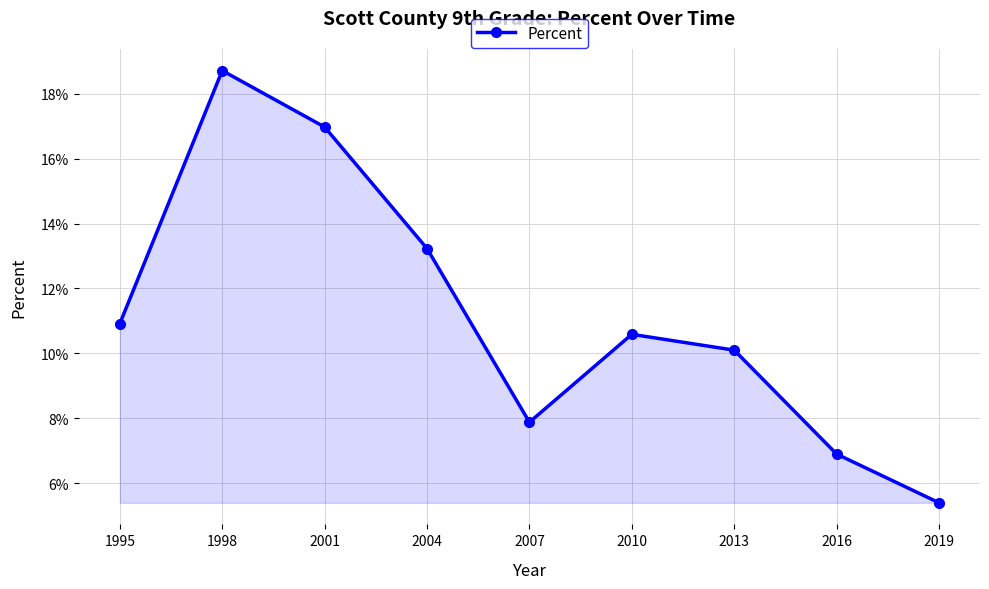

Is this an area chart (filled region under the line)?

Yes